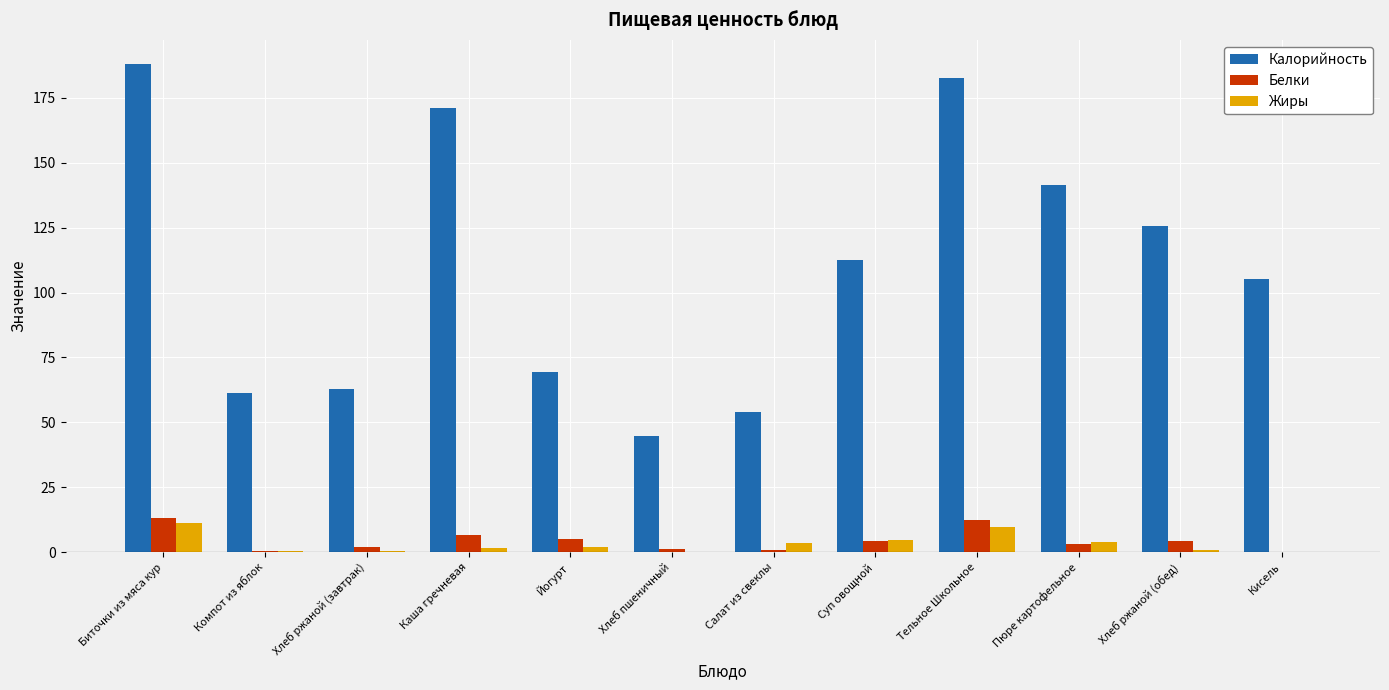

Which category has the highest value in the Калорийность series?

Биточки из мяса кур